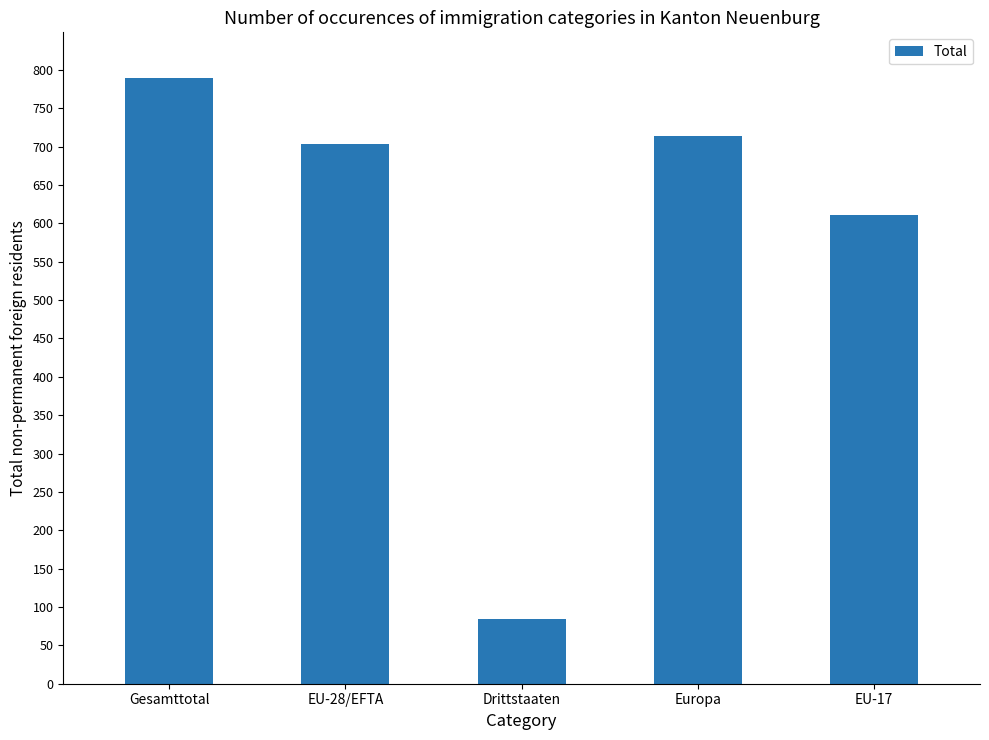

Read the value at Europa, to the nearest 100.

700